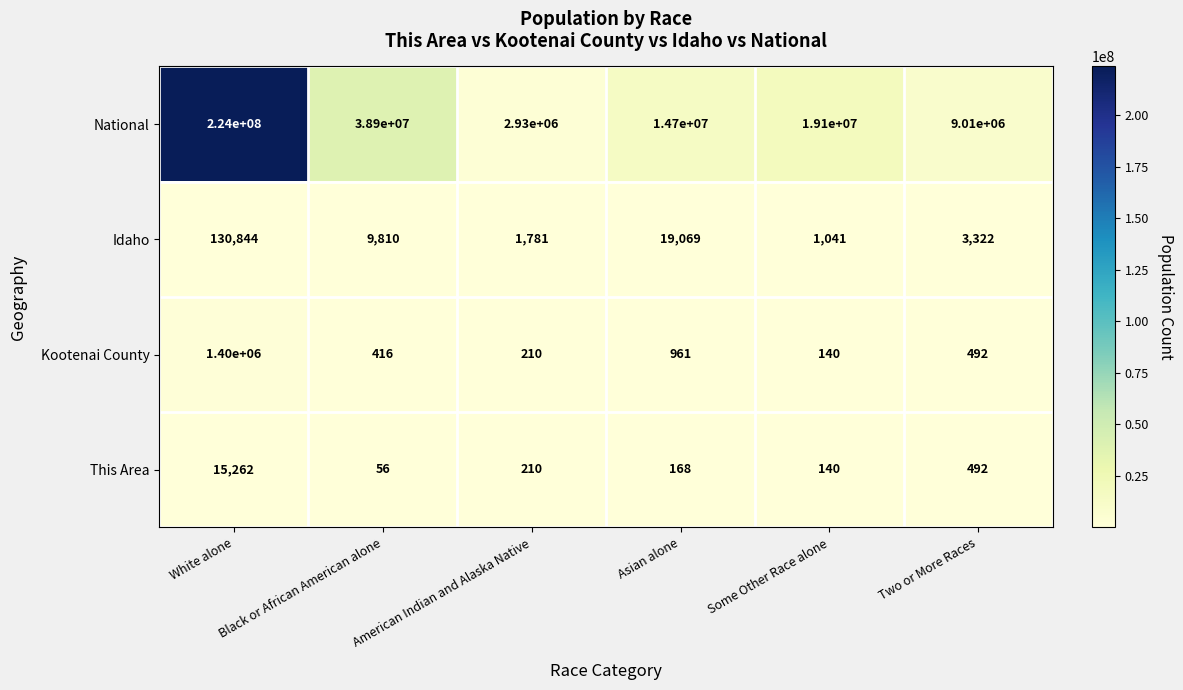

What is the sum of all This Area values?

16328